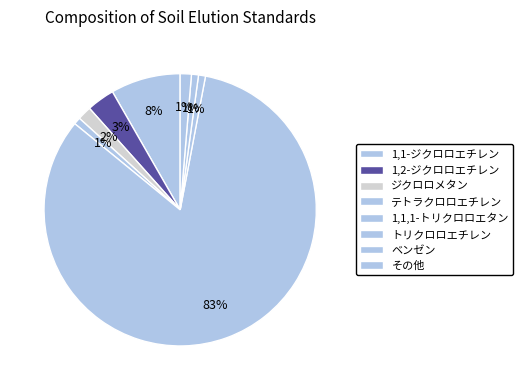

Is 1,1,1-トリクロロエタン the majority of the pie?

Yes